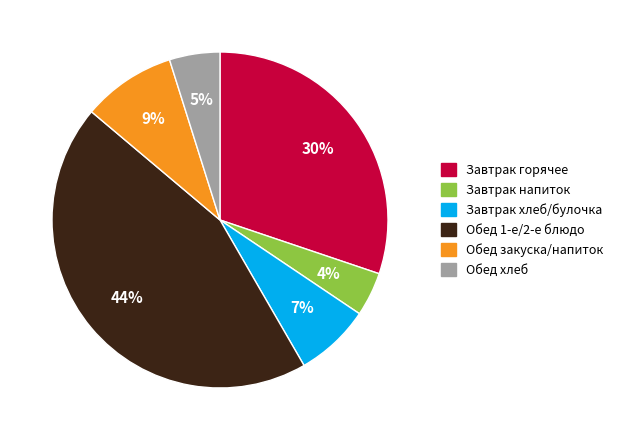

To the nearest percent, what is the difference between the largest and smallest slice percentages?

40%